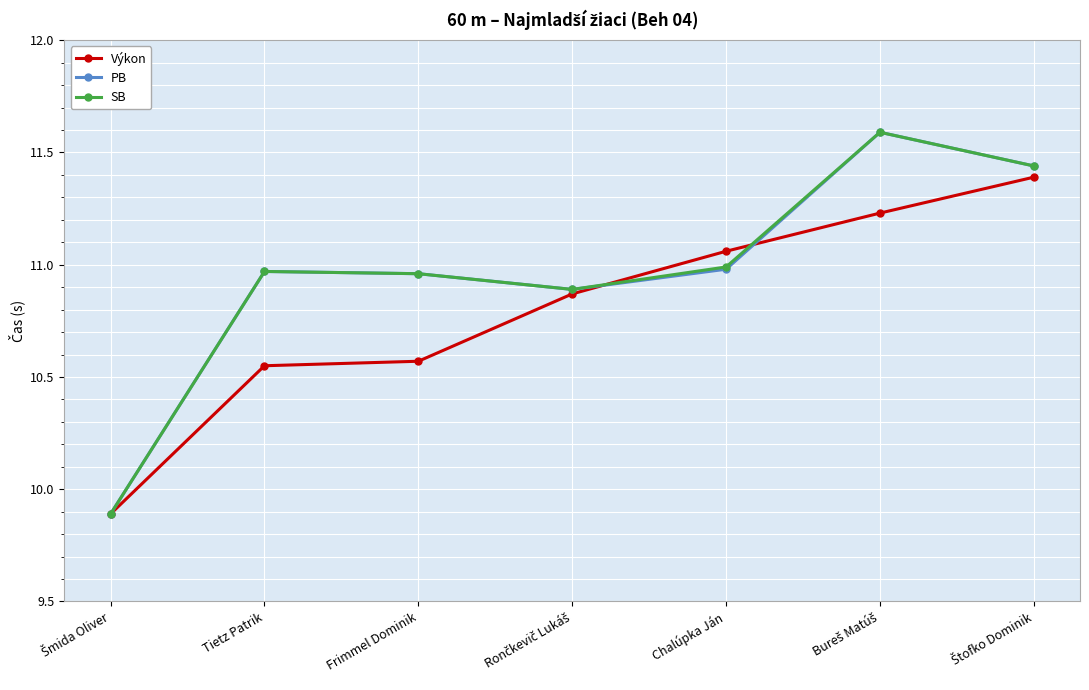

What is the label of the 2nd point from the left?

Tietz Patrik